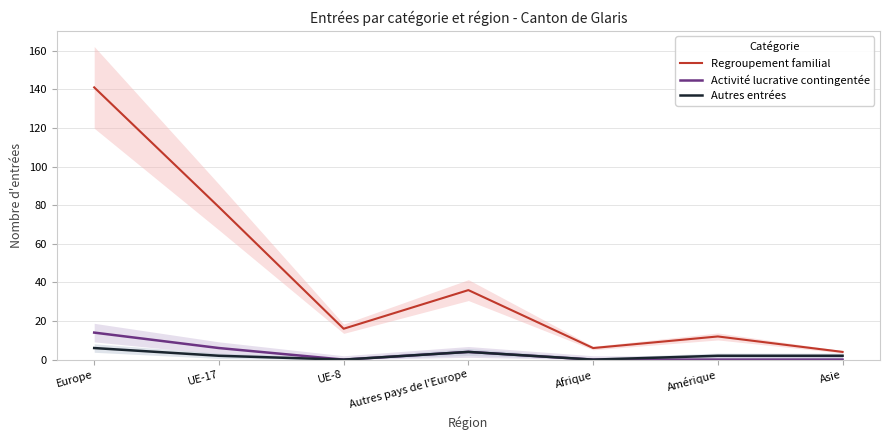

Reading left to right, what are all the values shown in this chart?

Regroupement familial: 141	79	16	36	6	12	4
Activité lucrative contingentée: 14	6	0	4	0	0	0
Autres entrées: 6	2	0	4	0	2	2